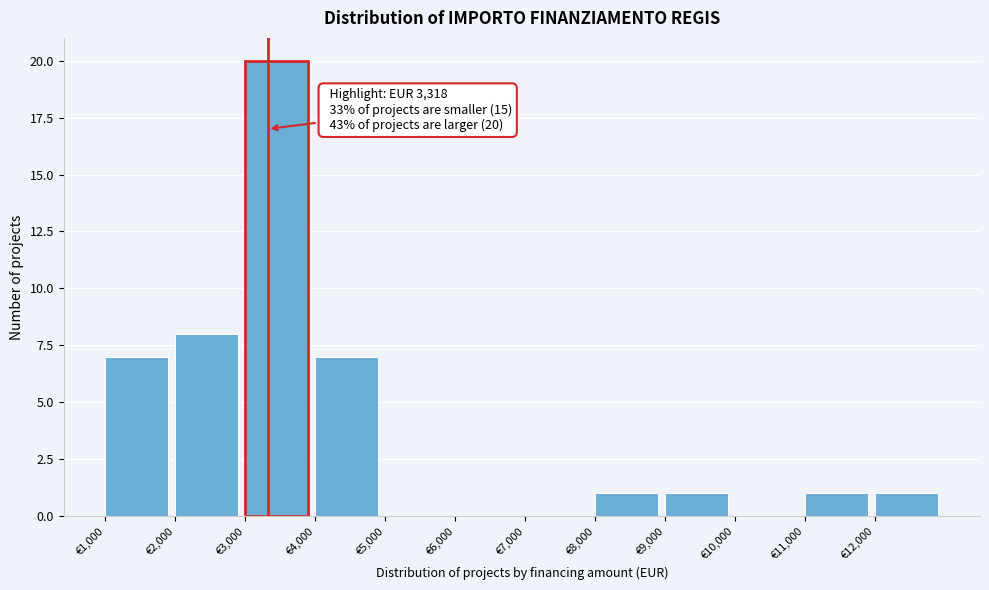

Which range on the x-axis has the tallest bar?

3000 to 4000